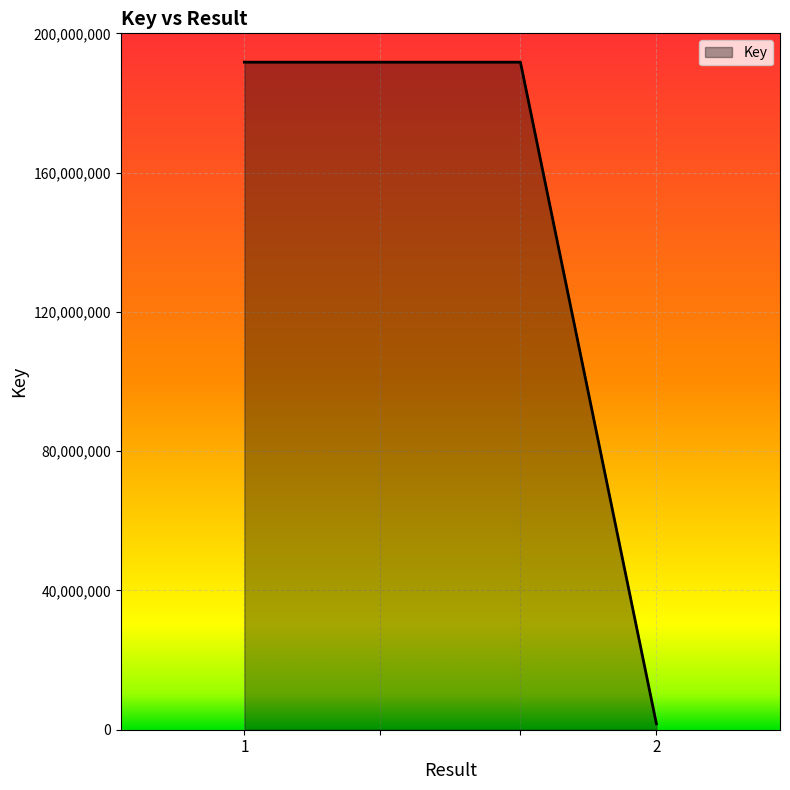

What is the average value?

144217969